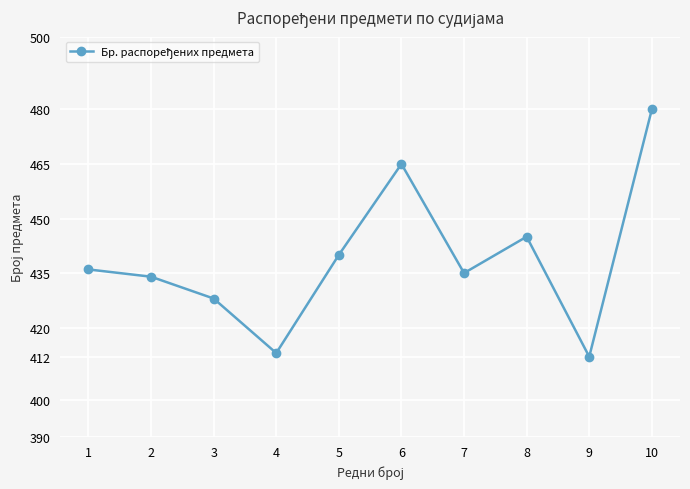

What is the sum of the values at 6 and 3?

893